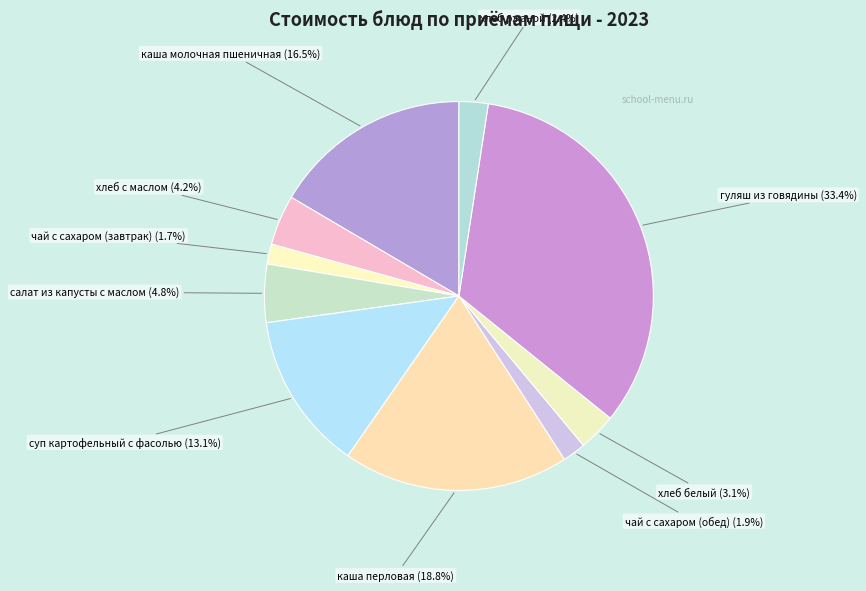

Approximately how many times larger is the value at хлеб ржаной compared to хлеб белый?

0.8